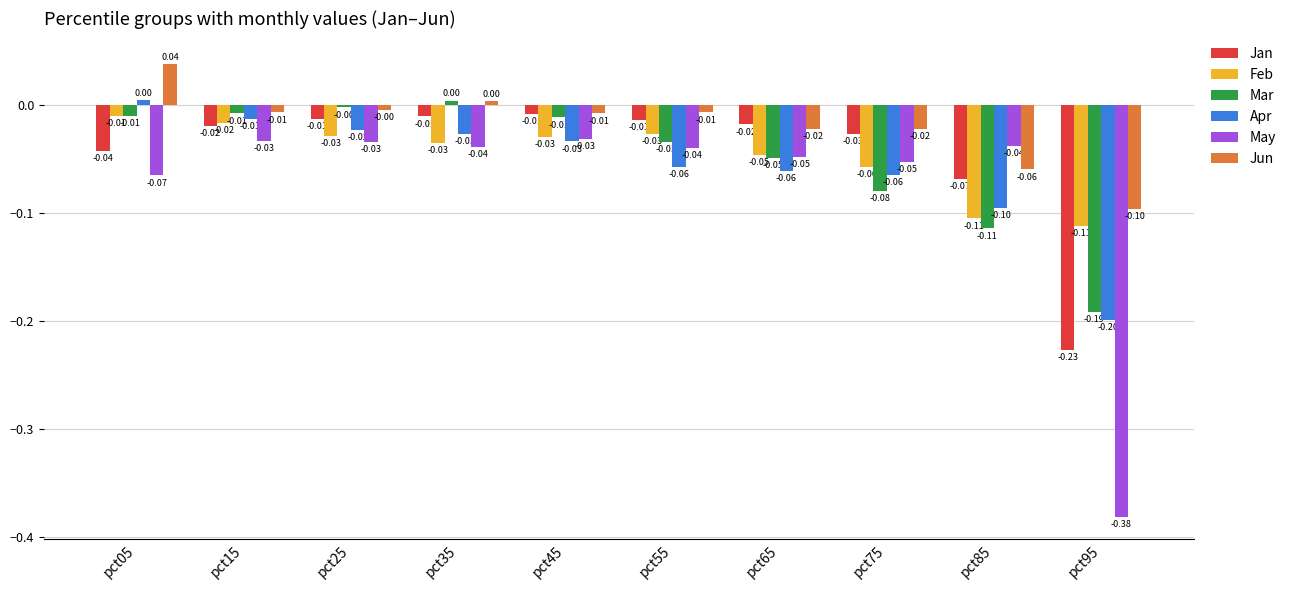

How many data points in Jun are above 0?

2